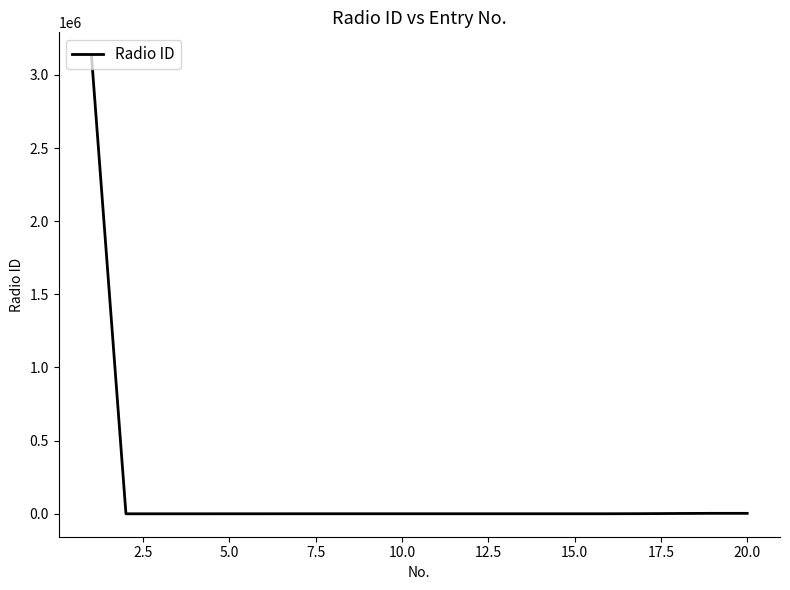

What is the difference between the maximum and minimum values?

3133857